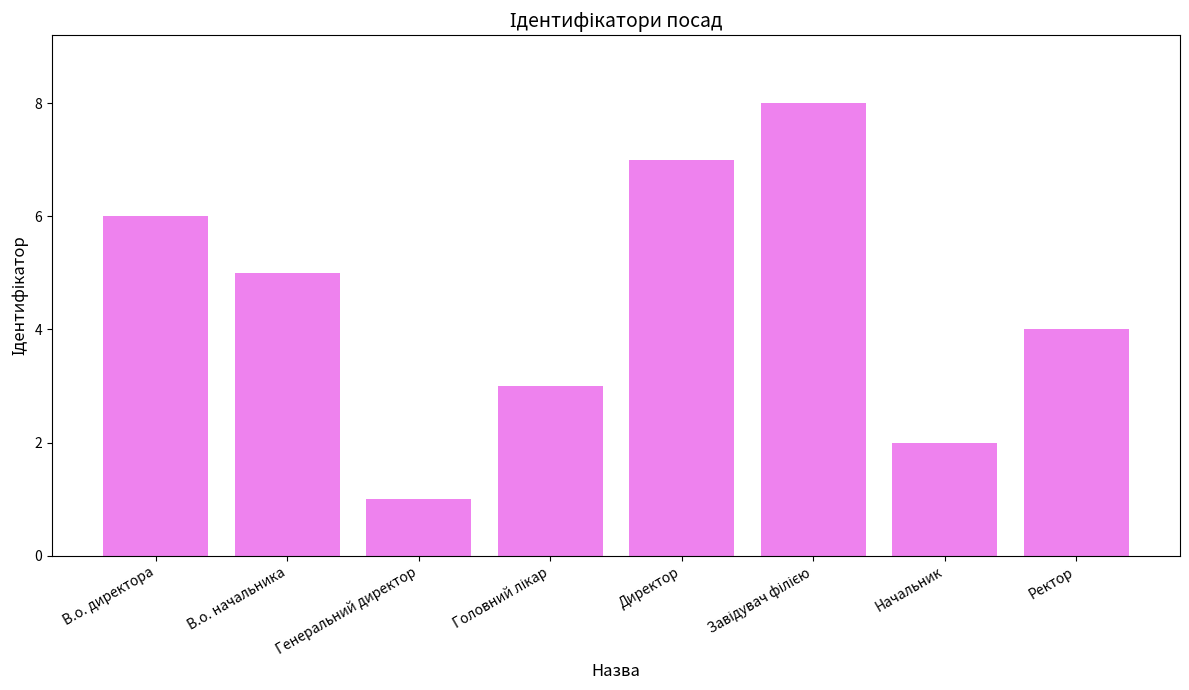

What is the label of the 7th bar from the left?

Начальник